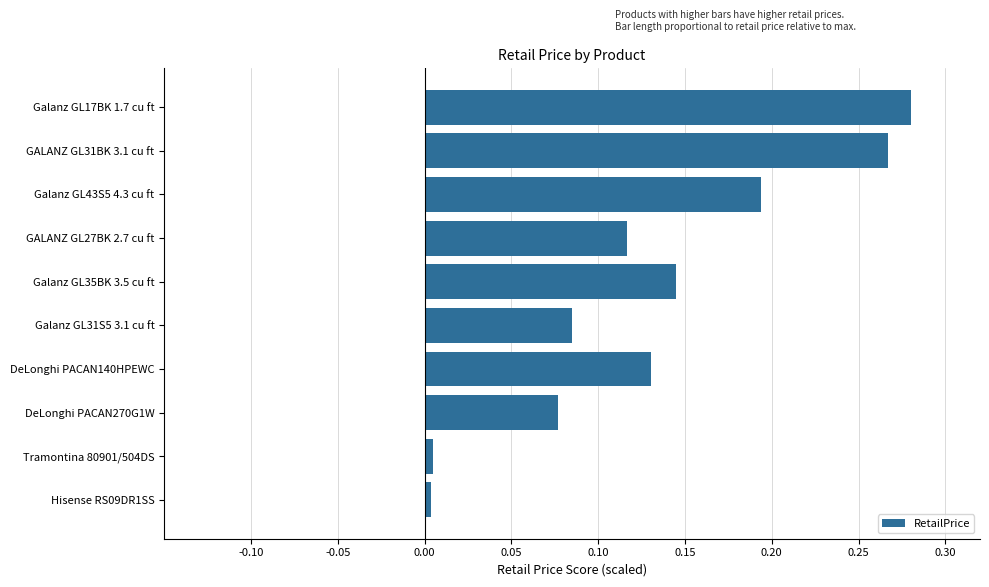

True or false: the data shows 0.2 at Galanz GL35BK 3.5 cu ft.

False